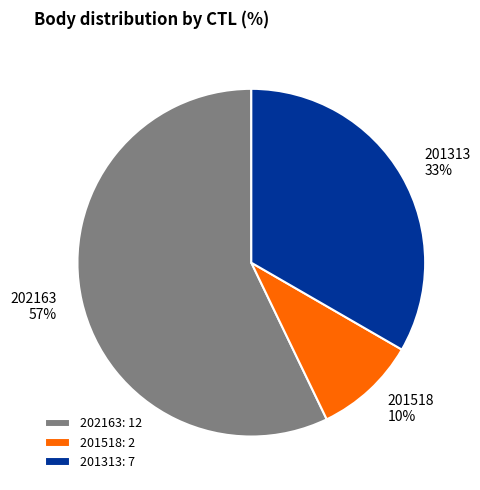

Is the sum of 202163 and 201313 greater than half?

Yes